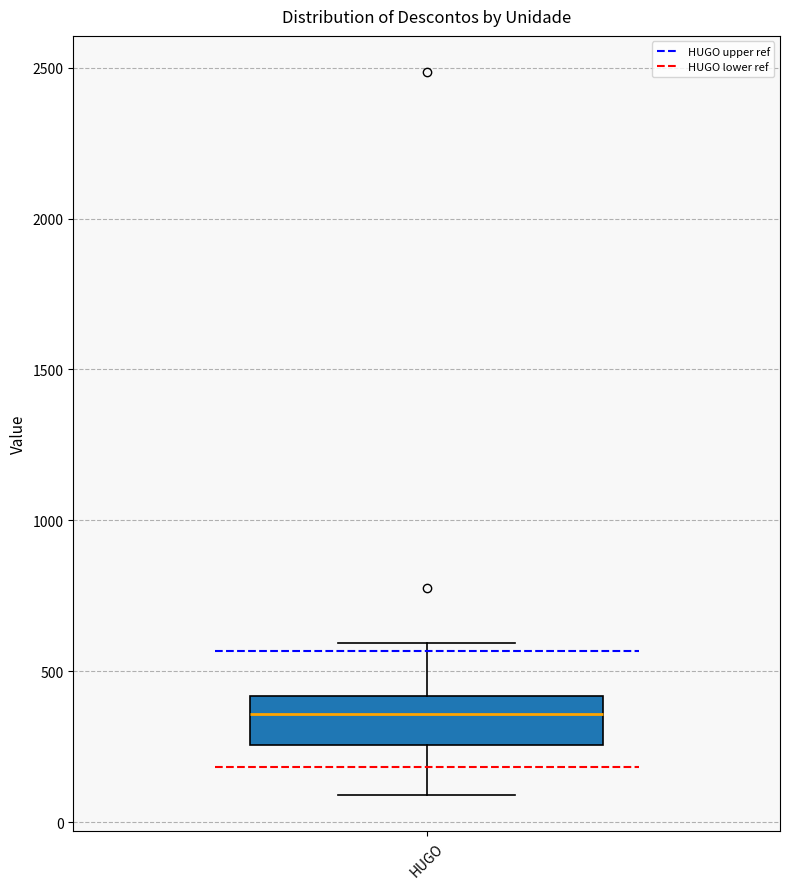

Read this box plot against the y-axis: the position of the median line, the range covered by the box, and the ends of both whiskers. The values are not printed on the chart, so give them approximately, as read against the axis.

median 350, box 250 to 400, whiskers 100 to 600